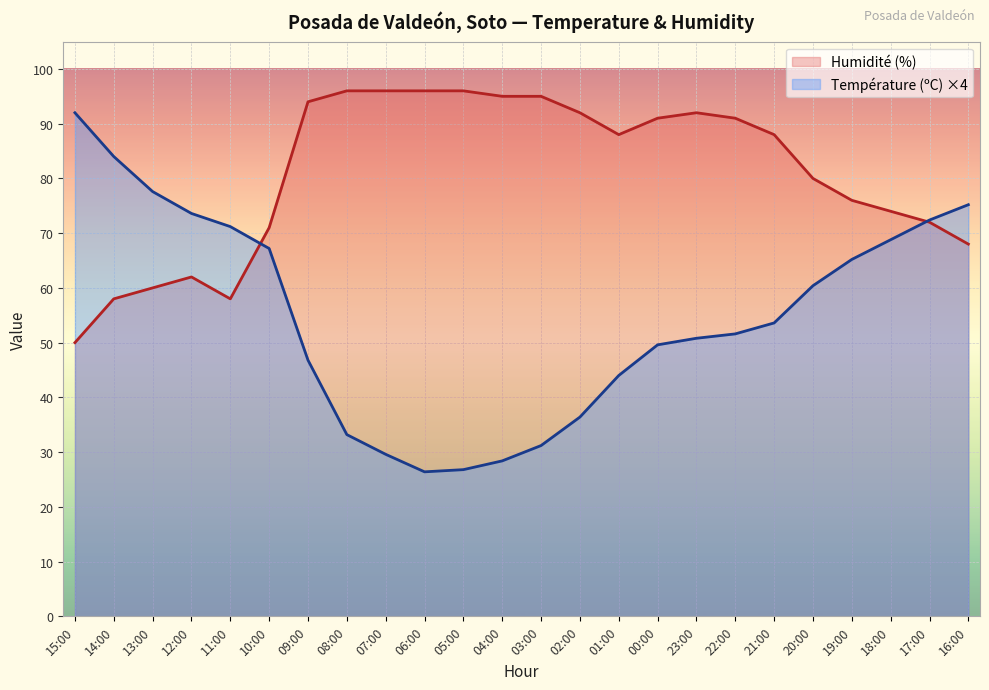

The Température (ºC) series shows 73.6 at 12:00. True or false?

True